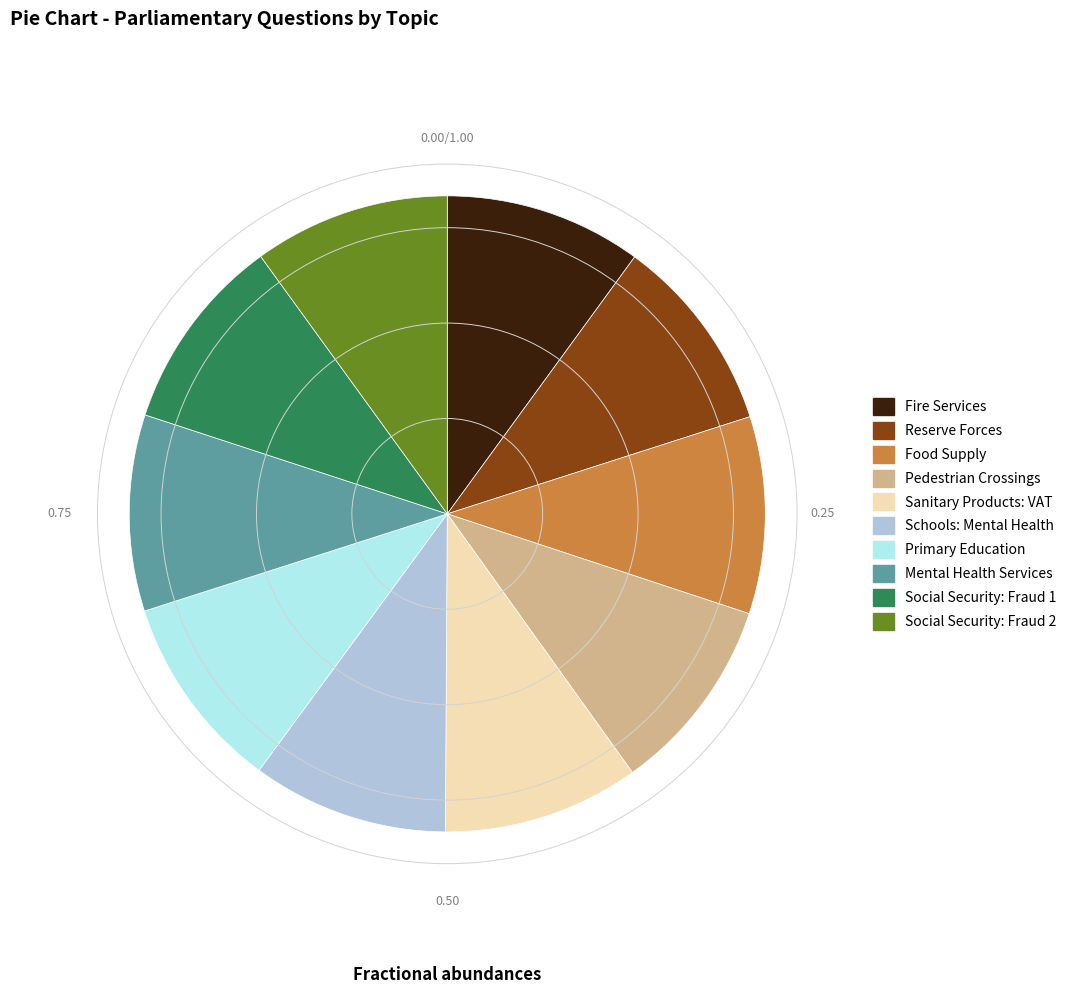

Approximately how many times larger is the value at Sanitary Products: VAT compared to Reserve Forces?

1.0